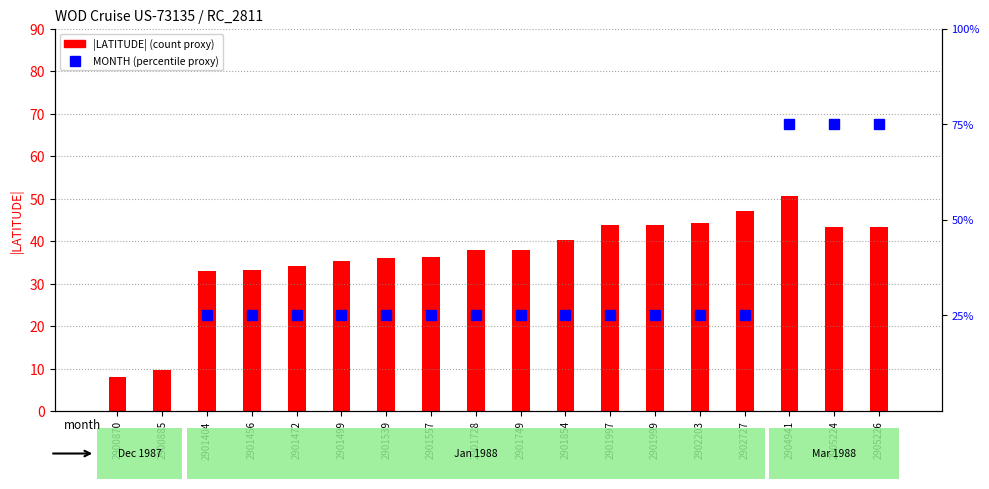

The value of LATITUDE (abs) at 2901499 is 35.3. True or false?

True